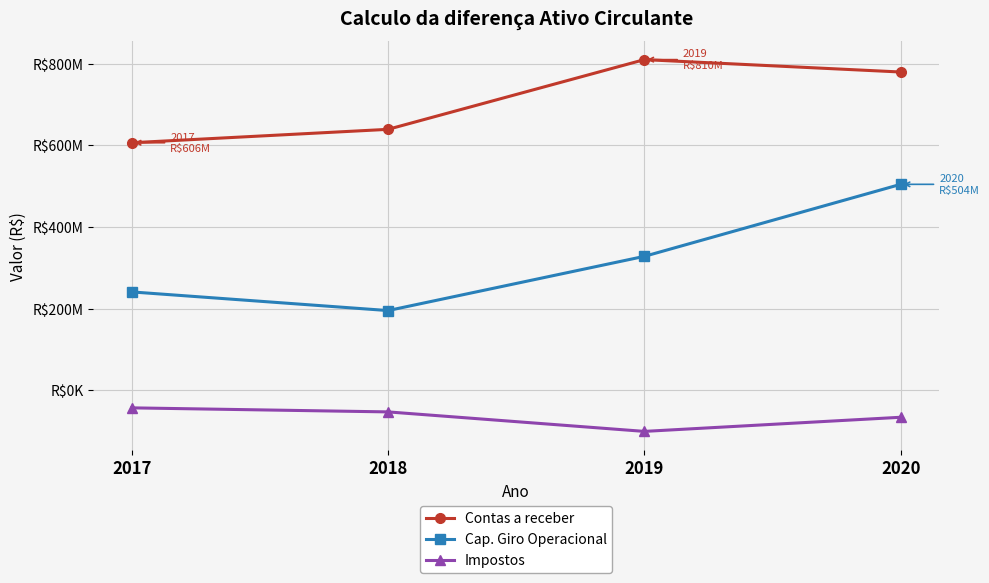

True or false: Cap. Giro Operacional and Contas a receber intersect in this chart.

False